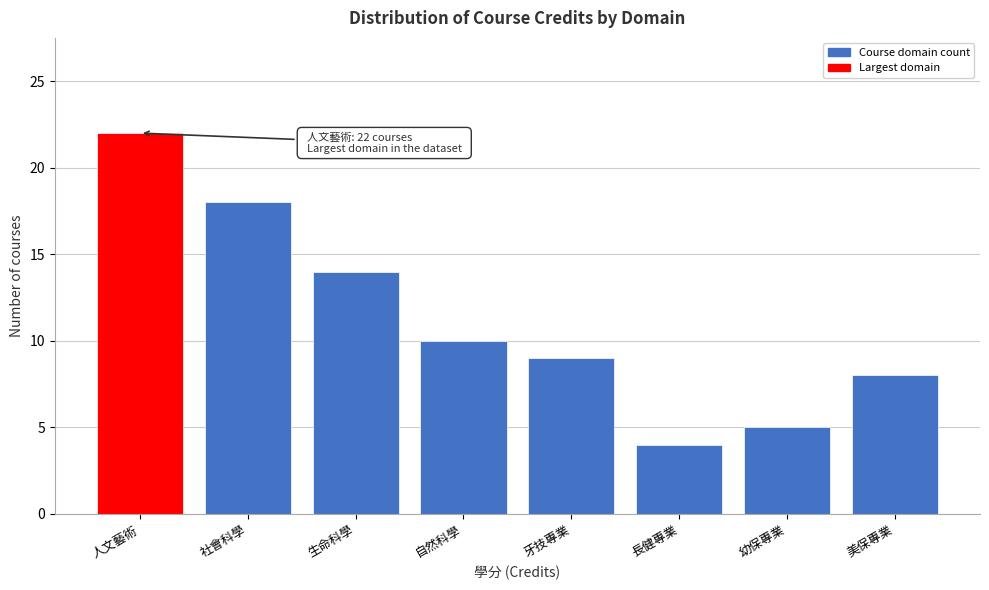

Reading left to right, list all the values displayed in this chart.

22	18	14	10	9	4	5	8